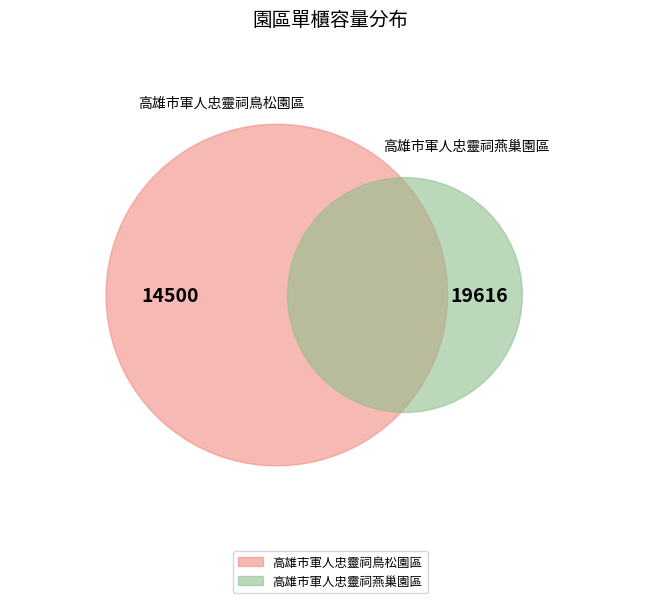

To the nearest percent, what percentage of the pie is 高雄市軍人忠靈祠鳥松園區?

43%